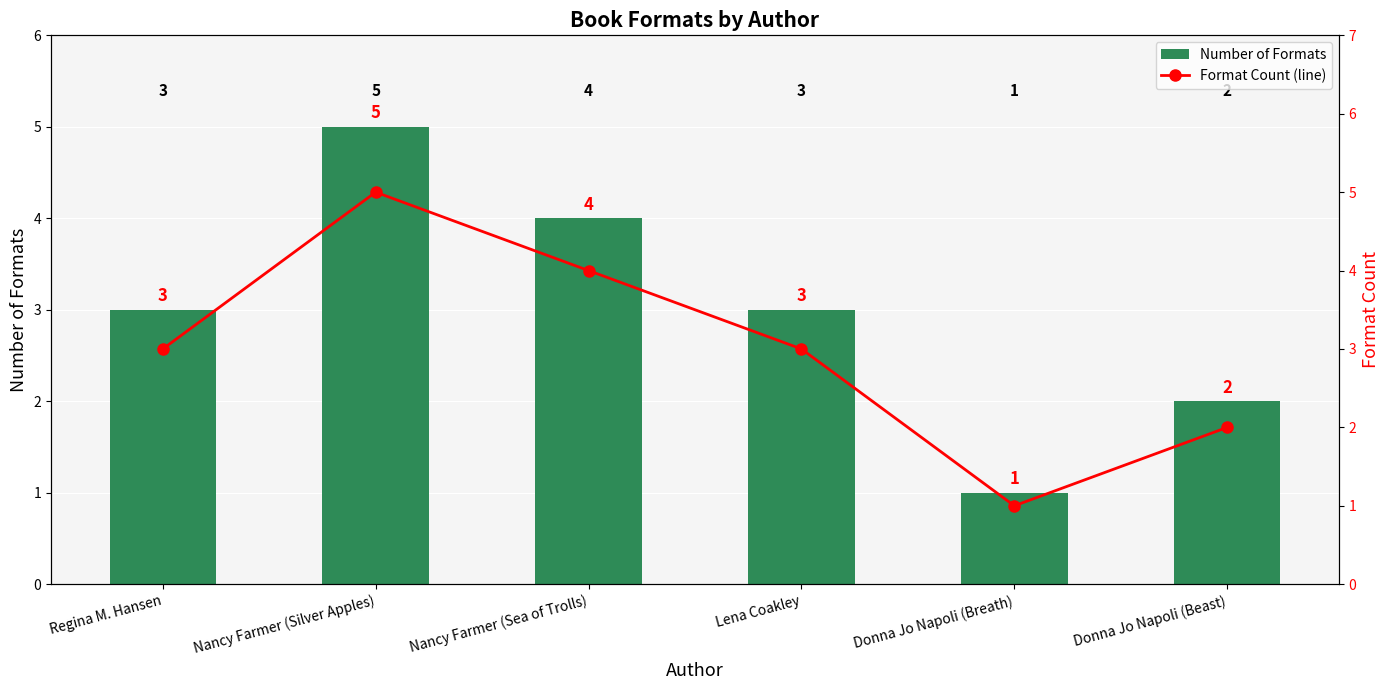

Between Lena Coakley and Nancy Farmer (Silver Apples), which is larger?

Nancy Farmer (Silver Apples)